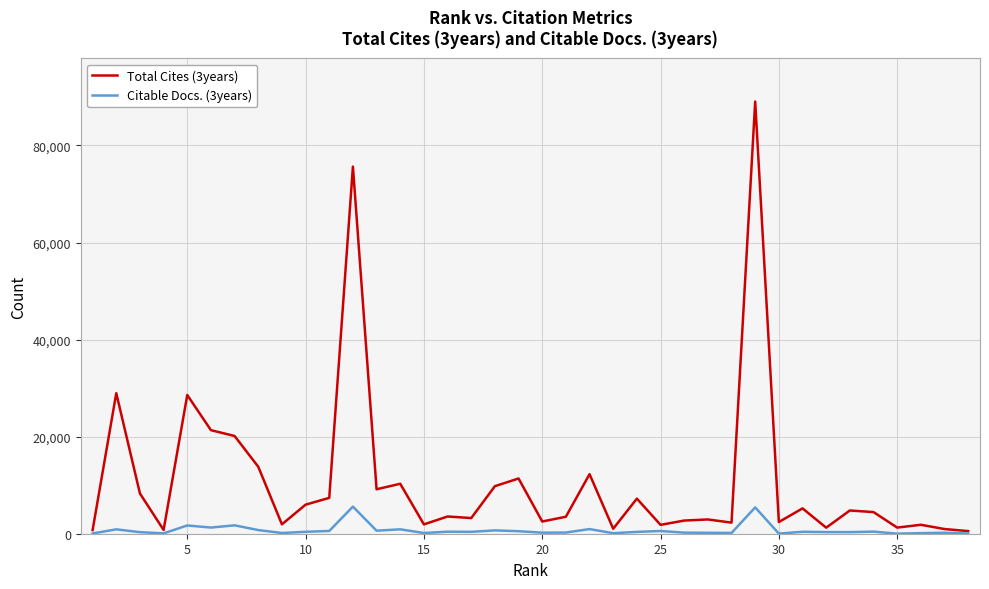

What are all the series names shown in the legend?

Total Cites (3years), Citable Docs. (3years)